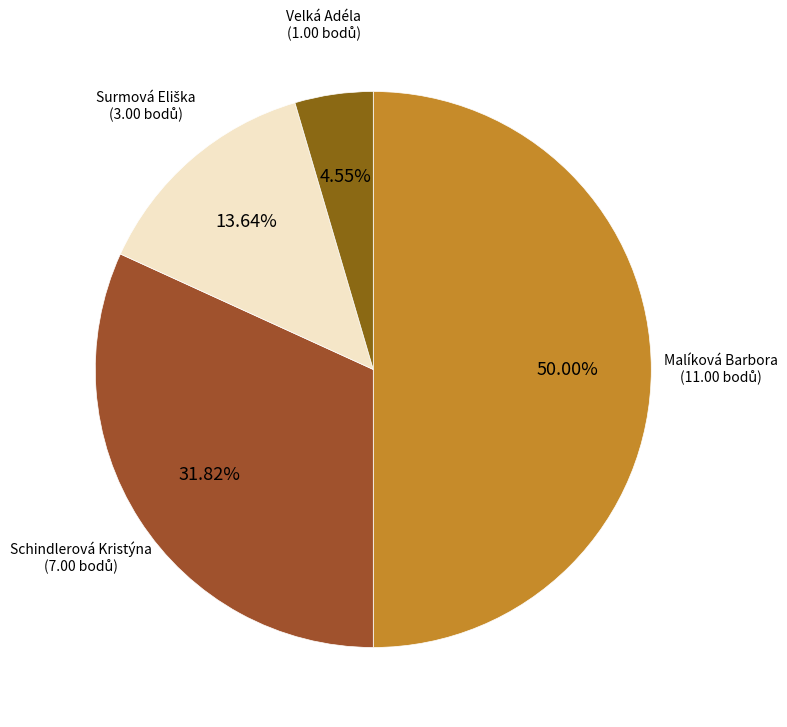

To the nearest percent, what is the difference between the largest and smallest slice percentages?

45%